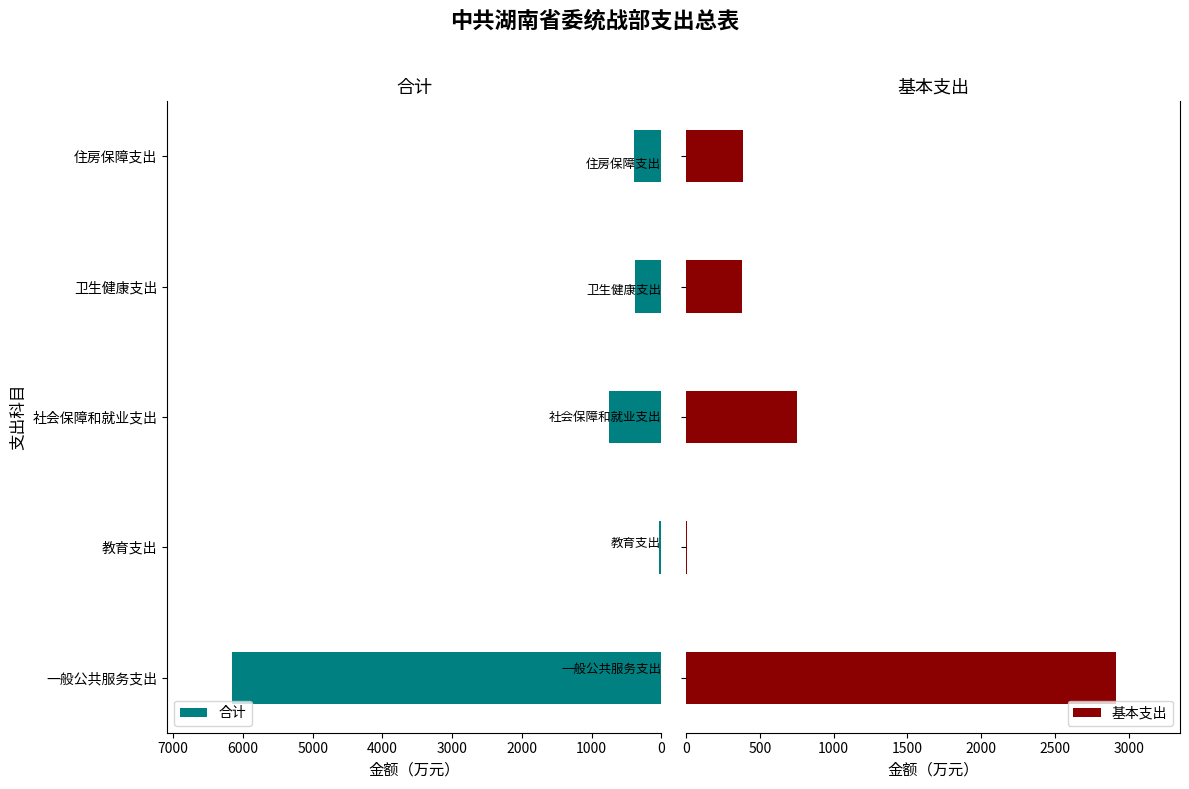

Rank the series by their average value, from highest to lowest.

合计, 基本支出